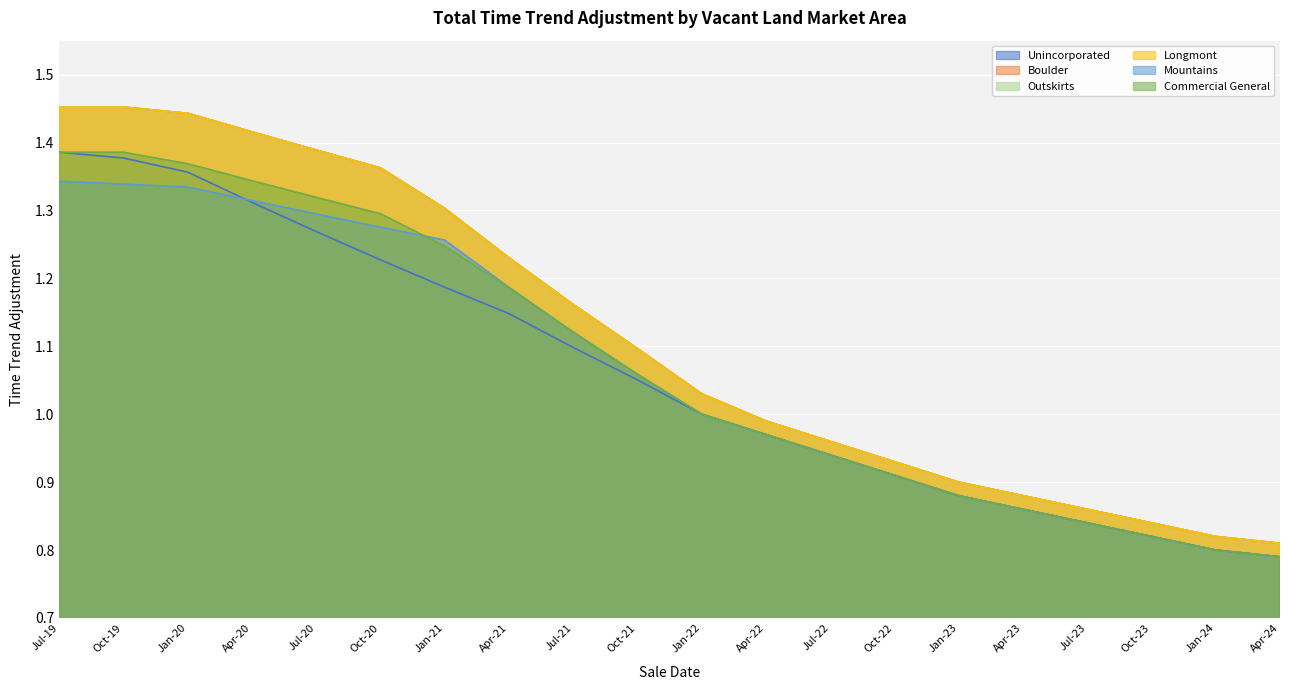

How many data points does each series have?

20